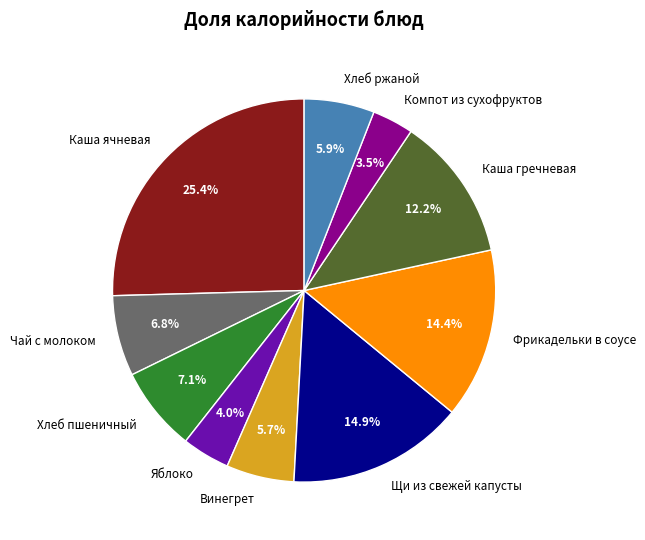

How many slices are in this pie chart?

10